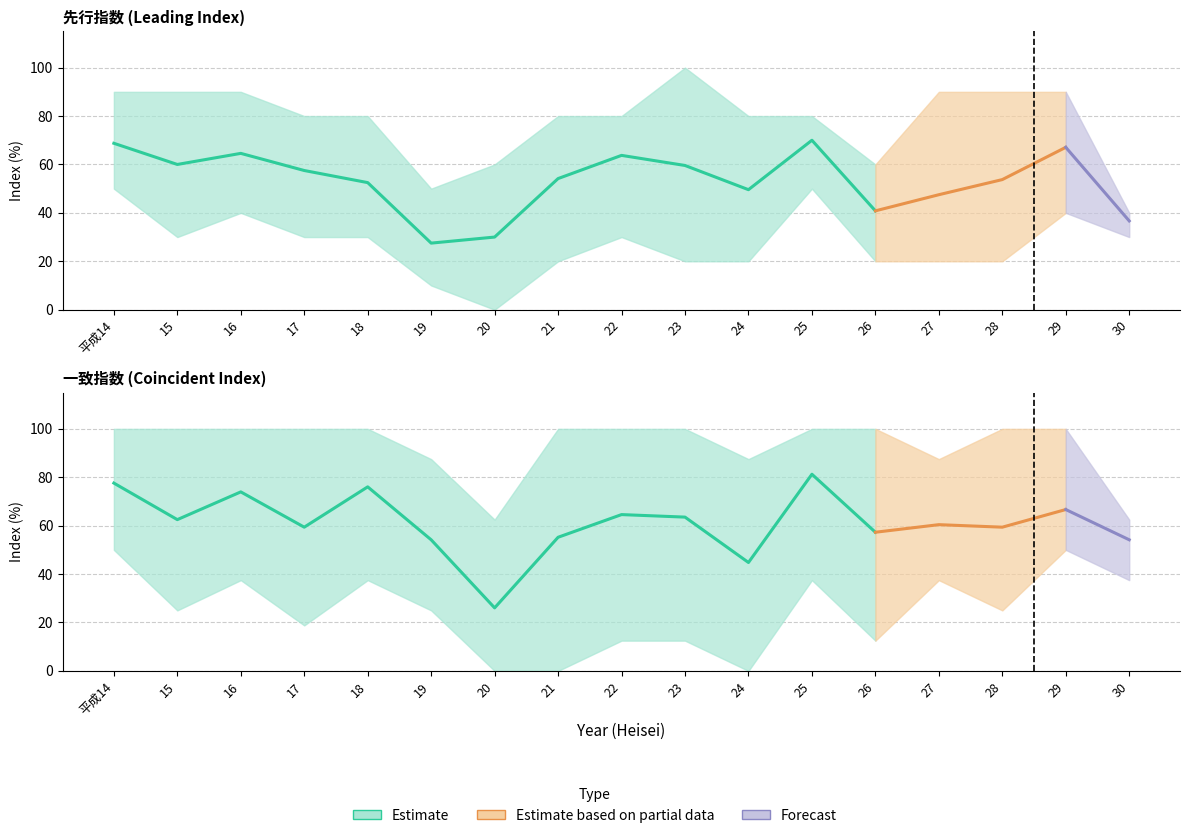

Reading left to right, what are all the values shown in this chart?

先行指数_mean: 平成14=68.8	15=60.0	16=64.6	17=57.5	18=52.5	19=27.5	20=30.0	21=54.2	22=63.8	23=59.6	24=49.6	25=70.0	26=40.8	27=47.5	28=53.8	29=67.1	30=36.7
先行指数_upper: 平成14=90.0	15=90.0	16=90.0	17=80.0	18=80.0	19=50.0	20=60.0	21=80.0	22=80.0	23=100.0	24=80.0	25=80.0	26=60.0	27=90.0	28=90.0	29=90.0	30=40.0
先行指数_lower: 平成14=50.0	15=30.0	16=40.0	17=30.0	18=30.0	19=10.0	20=0.0	21=20.0	22=30.0	23=20.0	24=20.0	25=50.0	26=20.0	27=20.0	28=20.0	29=40.0	30=30.0
一致指数_mean: 平成14=77.6	15=62.5	16=74.0	17=59.4	18=76.0	19=54.2	20=26.0	21=55.2	22=64.6	23=63.5	24=44.8	25=81.2	26=57.3	27=60.4	28=59.4	29=66.7	30=54.2
一致指数_upper: 平成14=100.0	15=100.0	16=100.0	17=100.0	18=100.0	19=87.5	20=62.5	21=100.0	22=100.0	23=100.0	24=87.5	25=100.0	26=100.0	27=87.5	28=100.0	29=100.0	30=62.5
一致指数_lower: 平成14=50.0	15=25.0	16=37.5	17=18.8	18=37.5	19=25.0	20=0.0	21=0.0	22=12.5	23=12.5	24=0.0	25=37.5	26=12.5	27=37.5	28=25.0	29=50.0	30=37.5